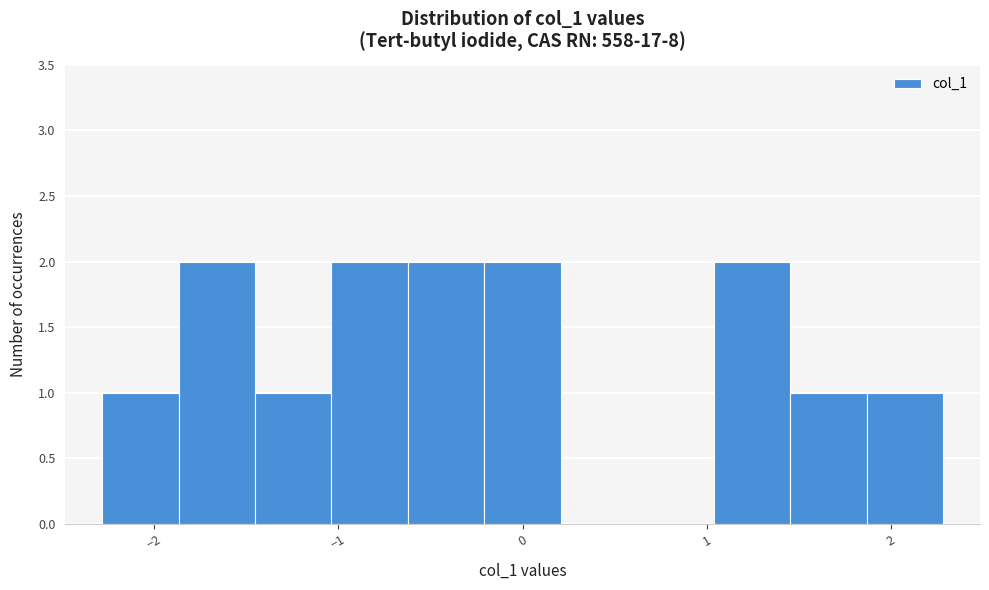

Reading left to right, list every bar in this chart as the range it spans on the x-axis followed by its height. Neither the bar edges nor the heights are printed on the chart, so give them approximately, as read against the axes.

-2.3 to -1.9: 1
-1.9 to -1.5: 2
-1.5 to -1.0: 1
-1.0 to -0.6: 2
-0.6 to -0.2: 2
-0.2 to 0.2: 2
0.2 to 0.6: 0
0.6 to 1.0: 0
1.0 to 1.5: 2
1.5 to 1.9: 1
1.9 to 2.3: 1